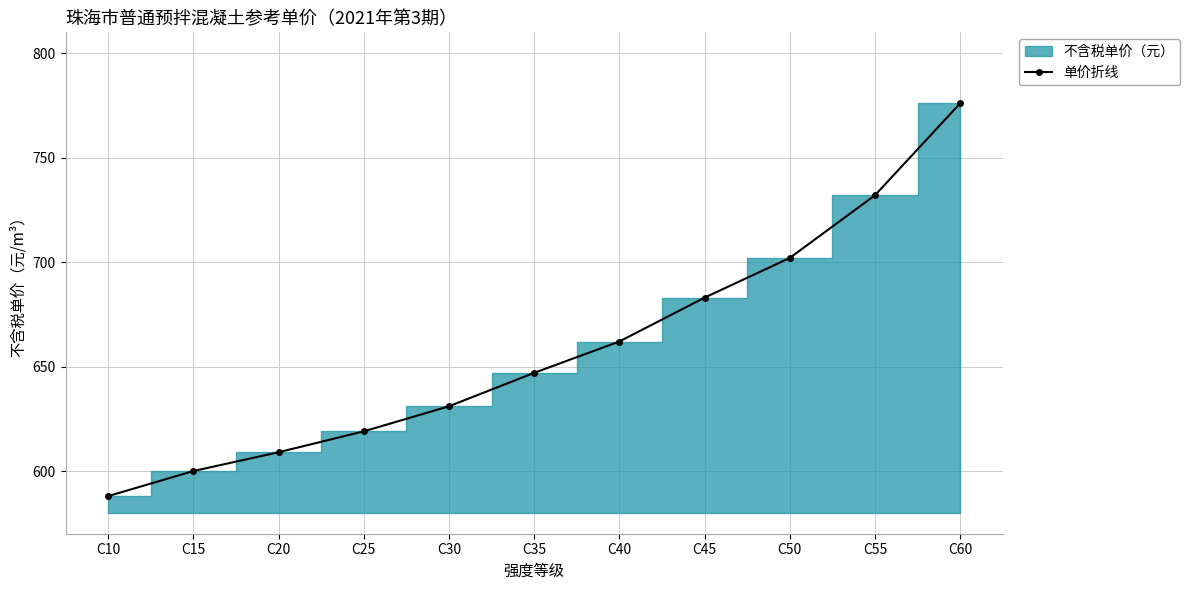

The value at C35 is 370. True or false?

False